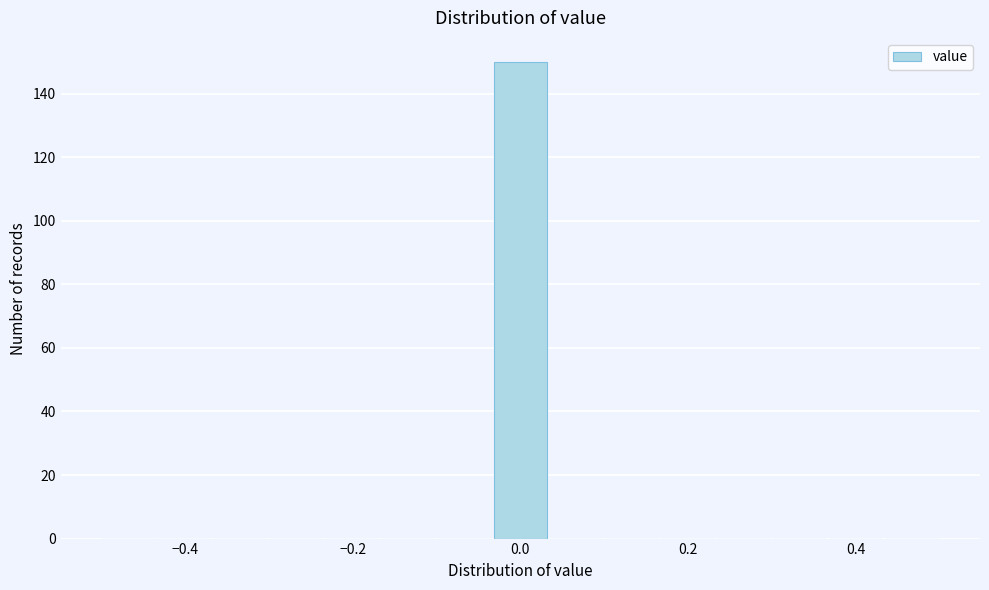

Around what value on the x-axis is the tallest bar? Give the approximate position of its centre, as read against the axis.

0.00